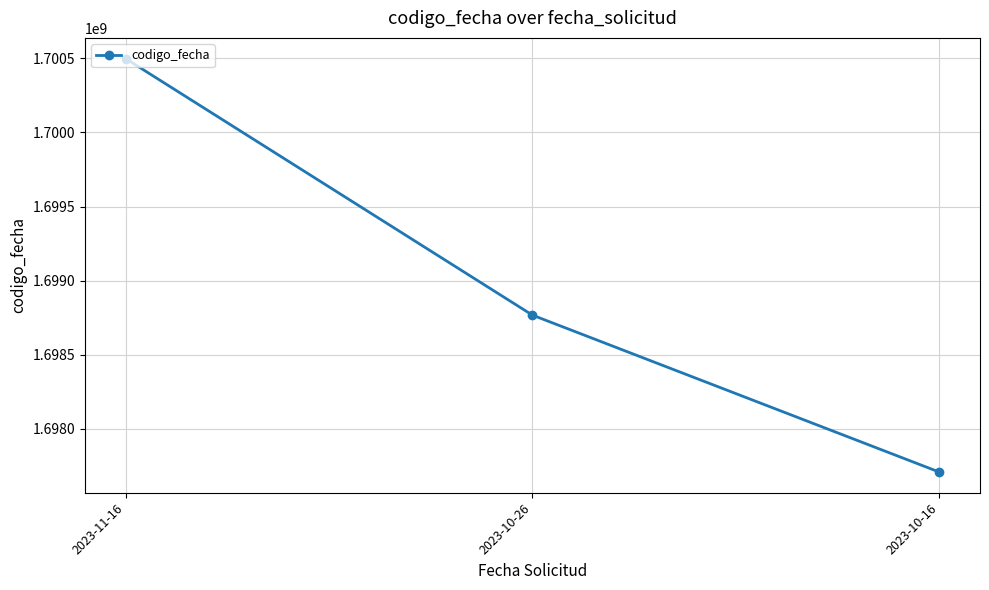

What is the label of the 3rd point from the right?

2023-11-16